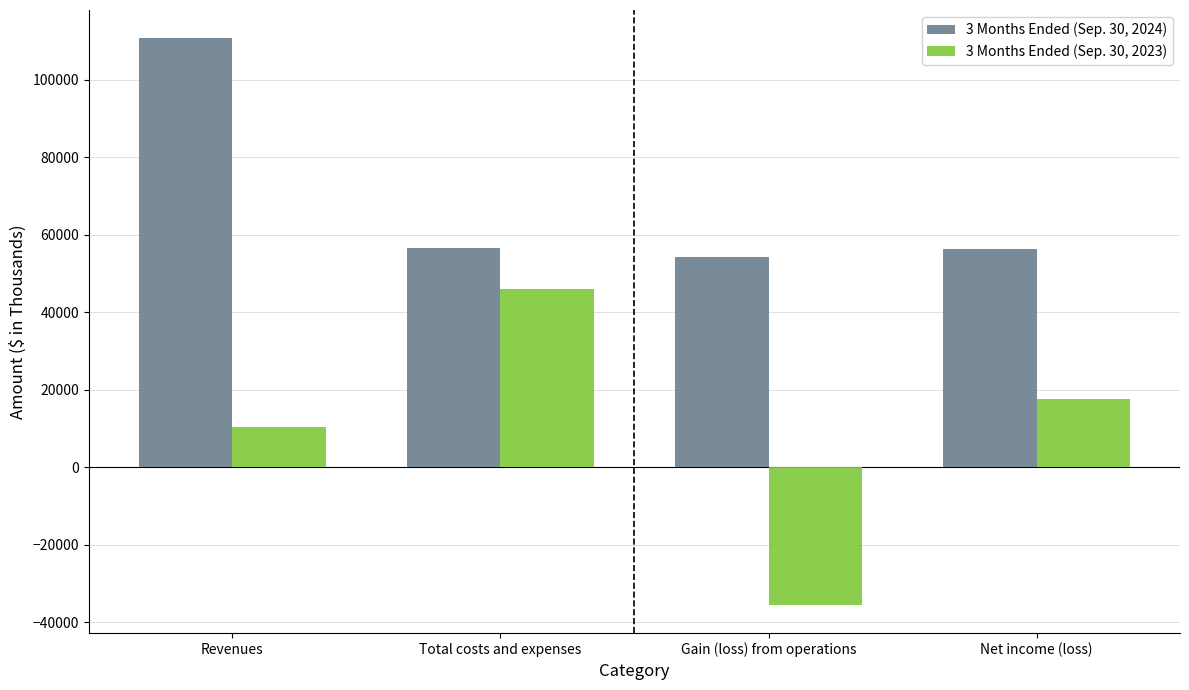

What is the label of the 2nd bar from the right?

Gain (loss) from operations